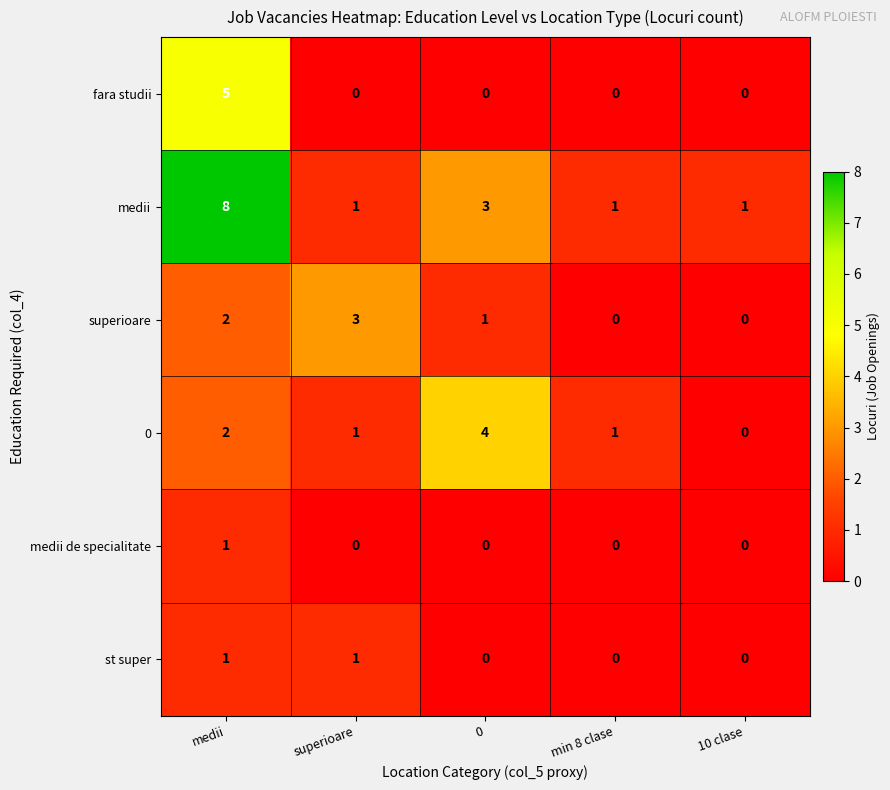

How many data points in 0 are less than 1?

1